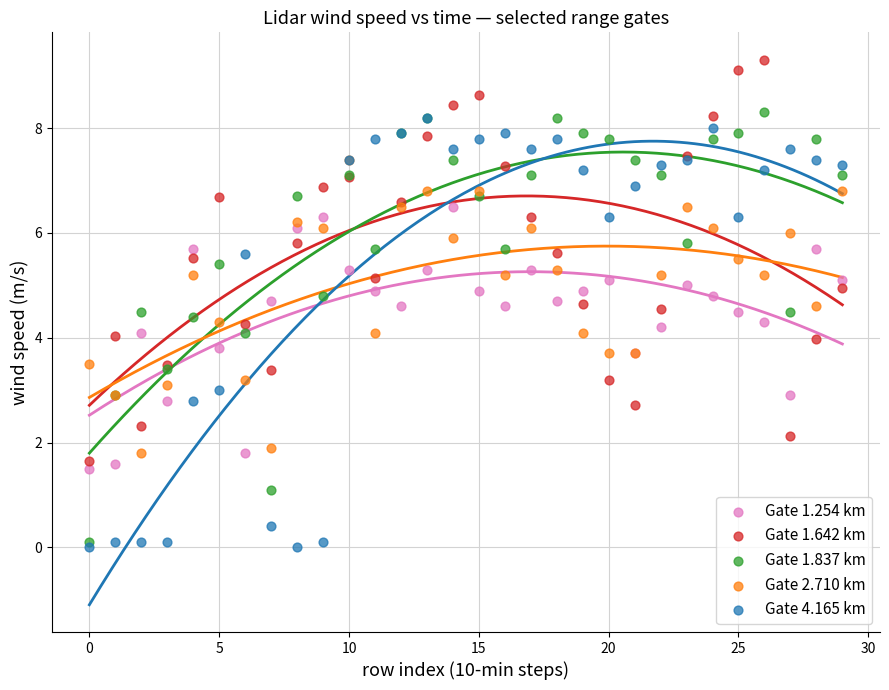

What are all the series names shown in the legend?

Gate 1.254 km, Gate 1.642 km, Gate 1.837 km, Gate 2.710 km, Gate 4.165 km